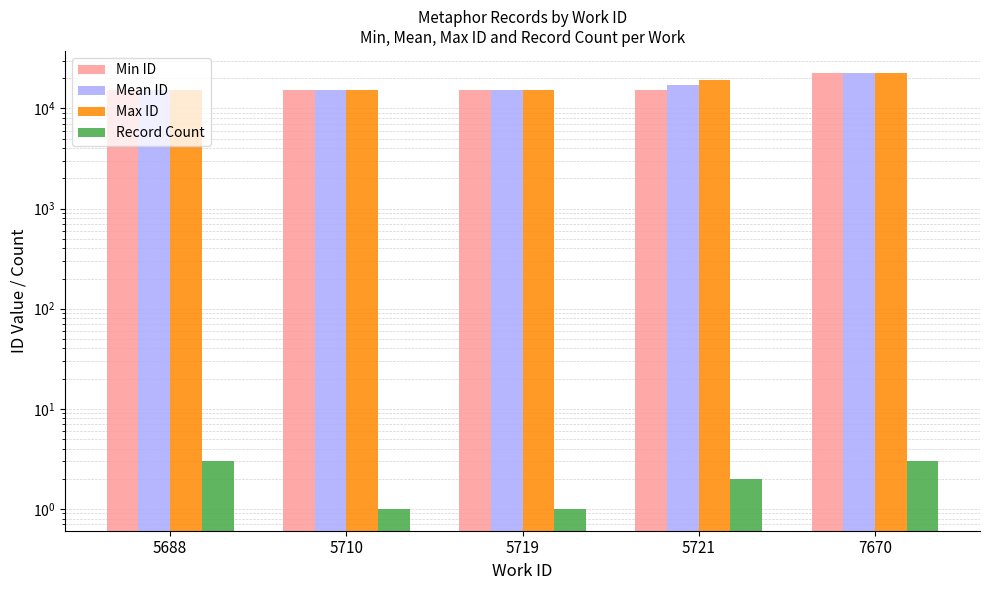

What is the value of the Mean ID bar at the 1st from the left?

15177.3